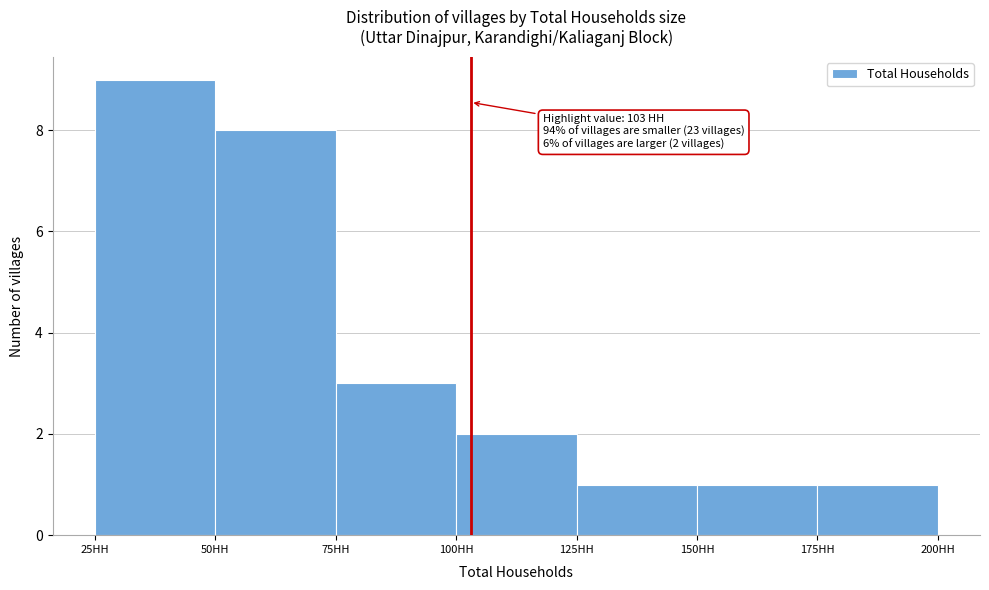

Over which range of the x-axis is the bar tallest?

25 to 50